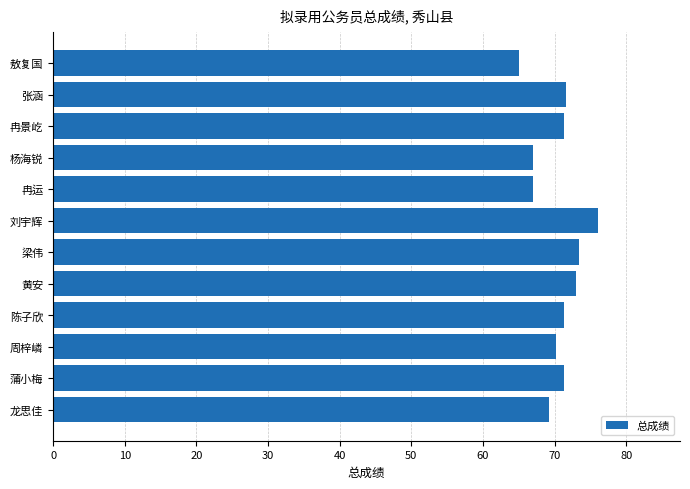

The chart shows a value of 76.1 at 刘宇辉. True or false?

True